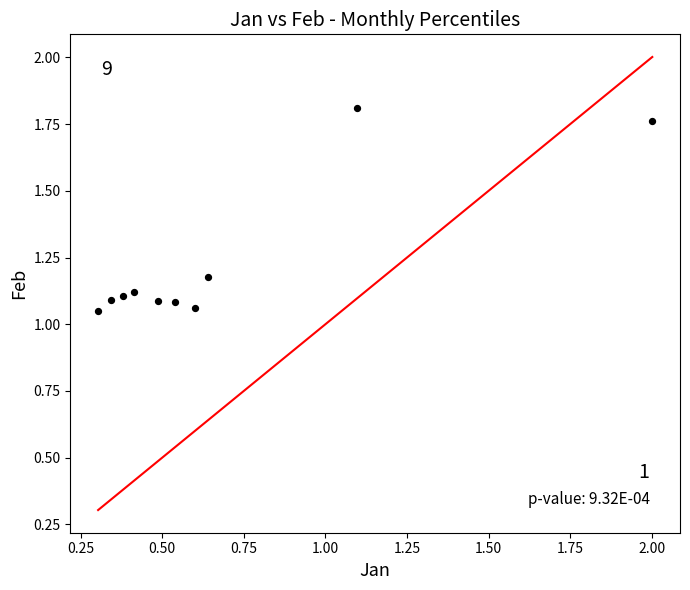

What is the average X value?

0.7